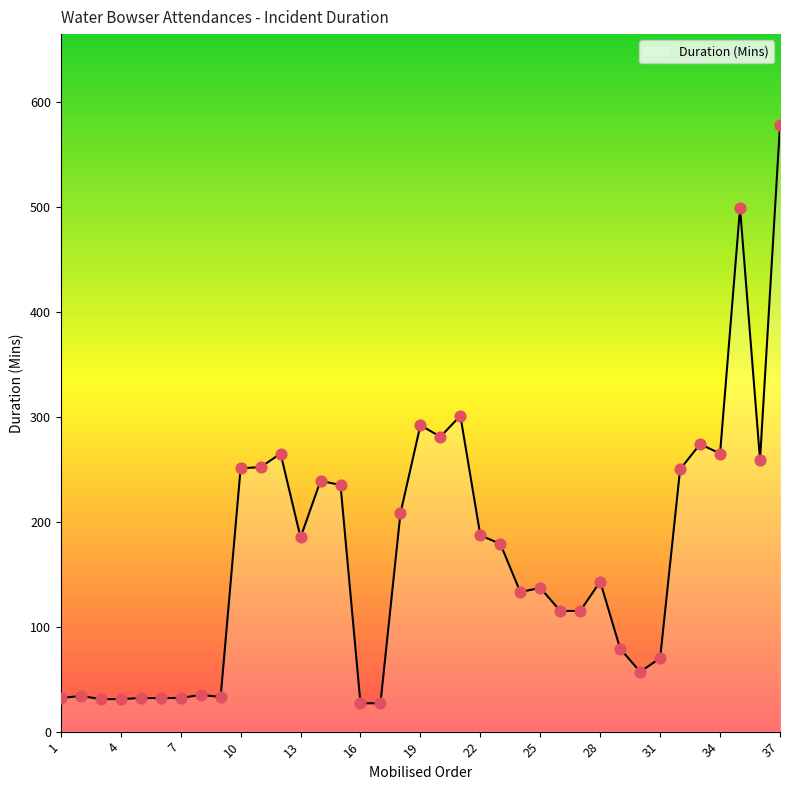

What is the minimum value shown in the chart?

27